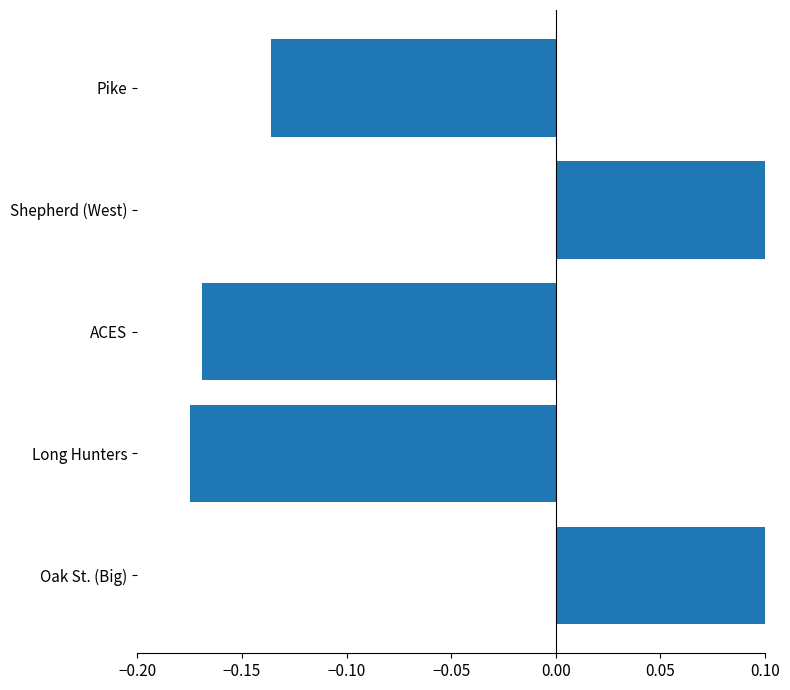

Is it true that the value at Pike is -0.2?

False